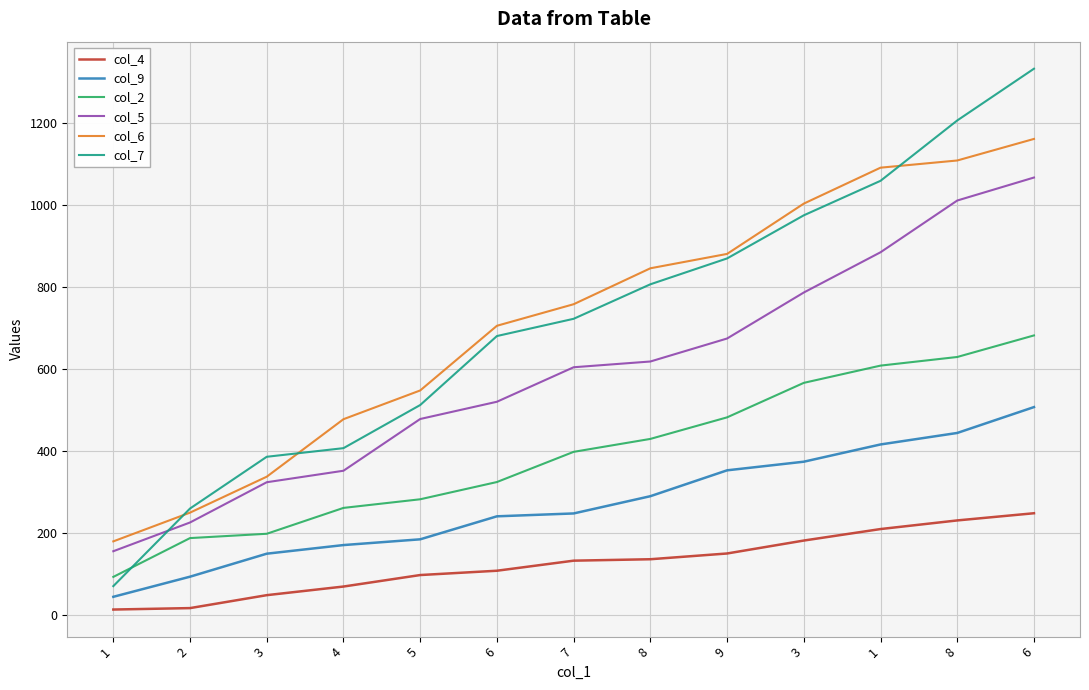

What are all the series names shown in the legend?

col_4, col_9, col_2, col_5, col_6, col_7